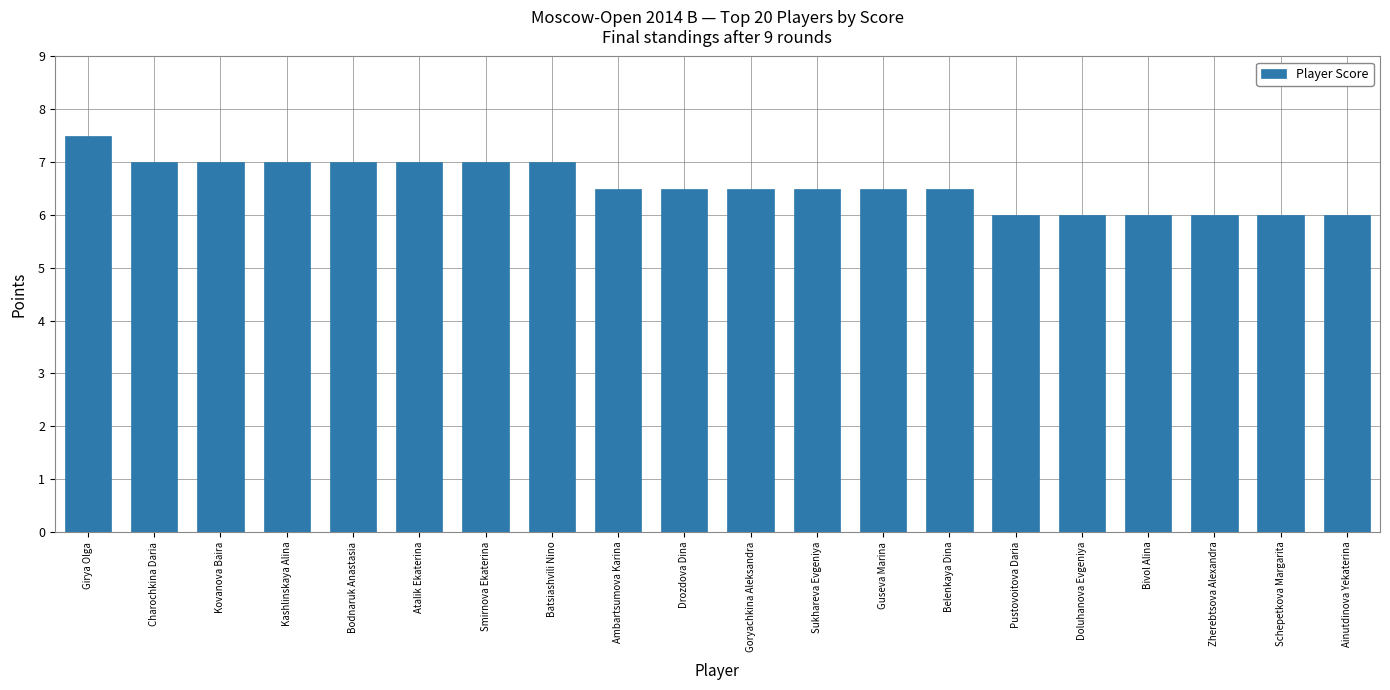

Is it true that the value at Smirnova Ekaterina is 1.4?

False